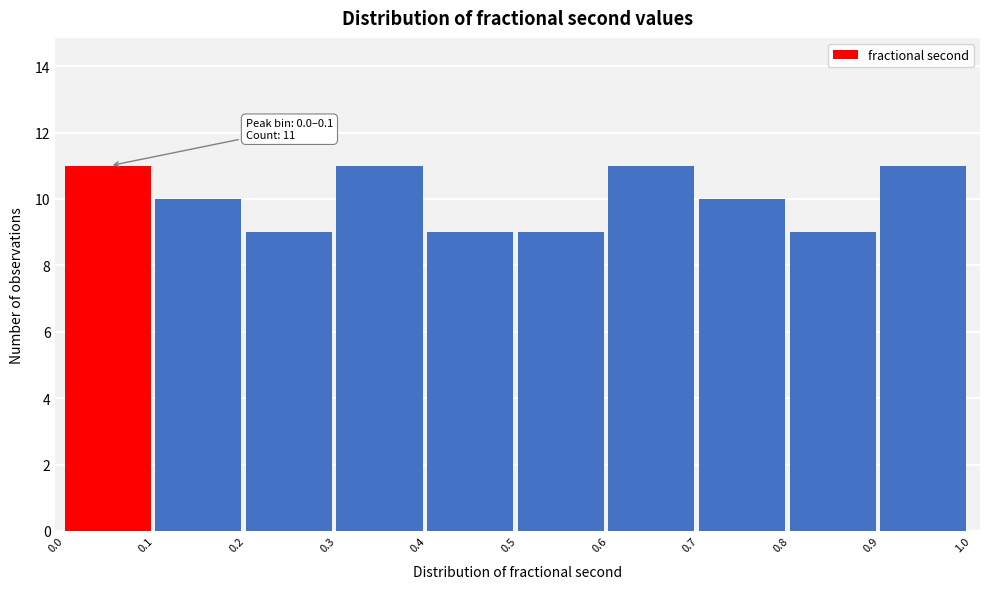

Reading left to right, what are all the values shown in this chart?

0.0=11	0.1=10	0.2=9	0.3=11	0.4=9	0.5=9	0.6=11	0.7=10	0.8=9	0.9=11